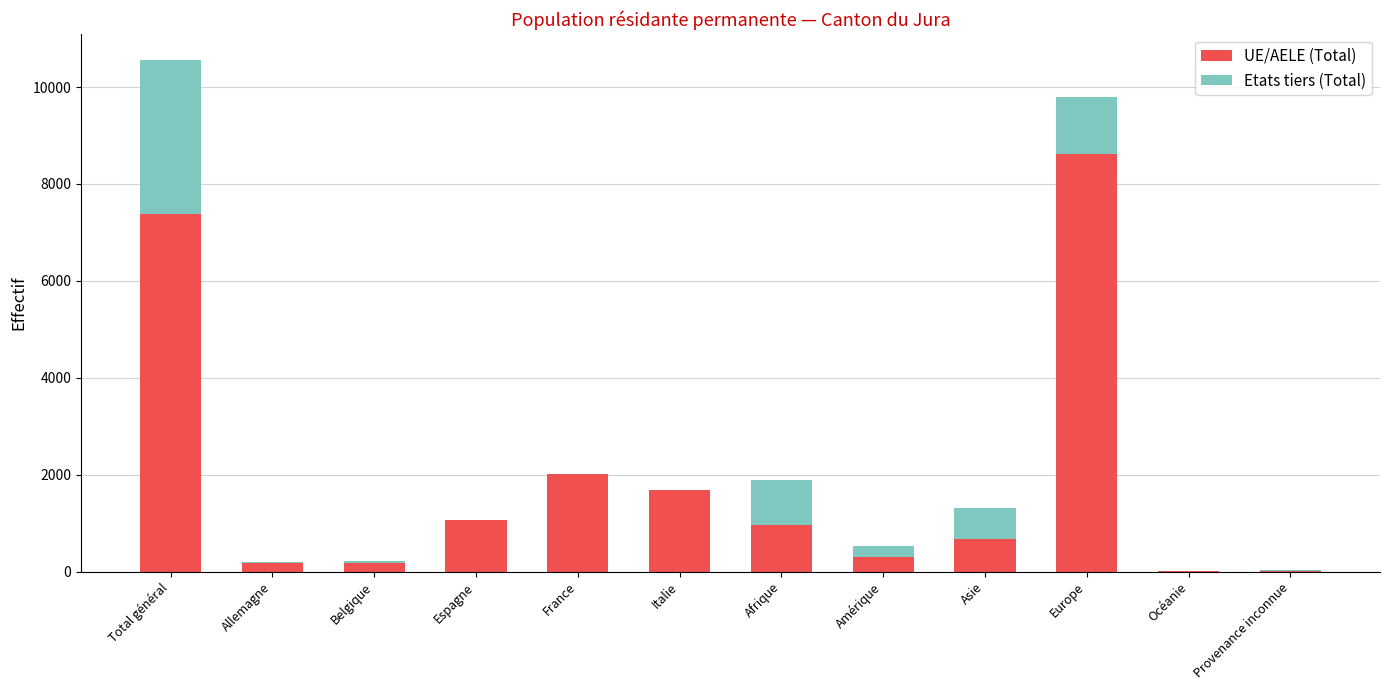

Is it true that UE/AELE (Total) equals 294 at Amérique?

True